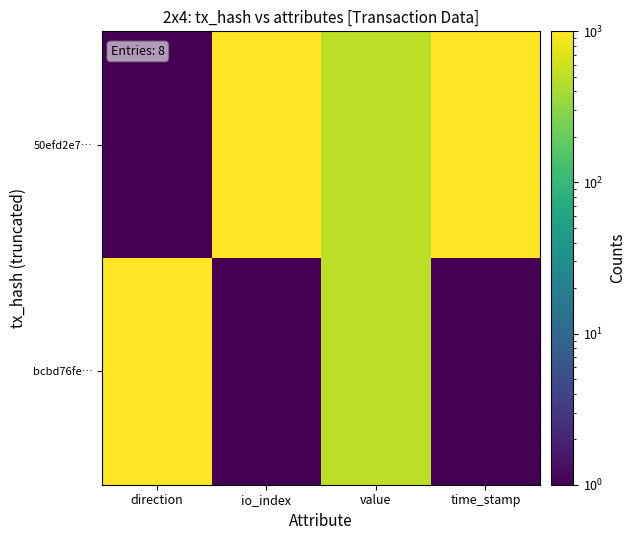

Rank the series by their average value, from lowest to highest.

bcbd76fe…, 50efd2e7…